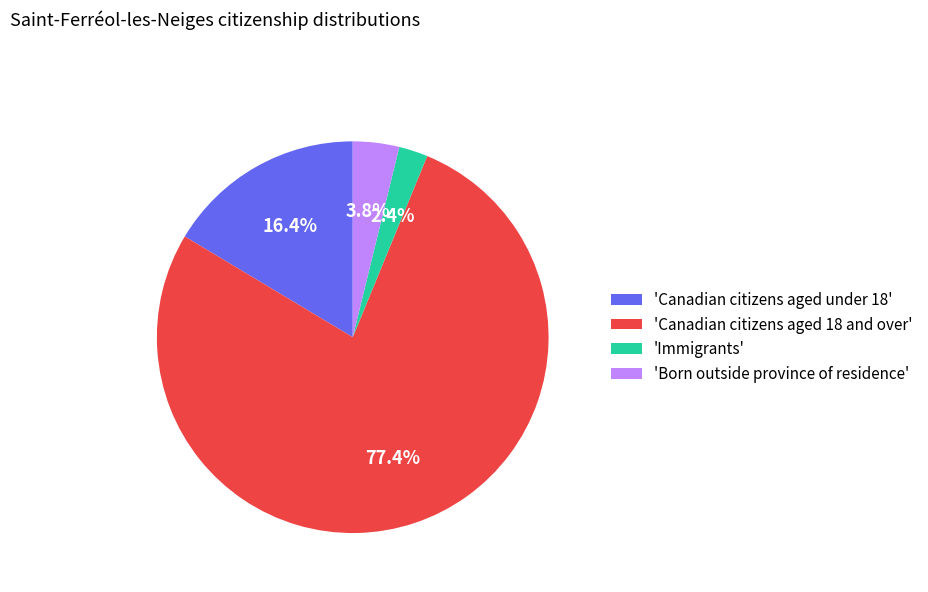

Does 'Canadian citizens aged 18 and over' represent more than half of the total?

Yes